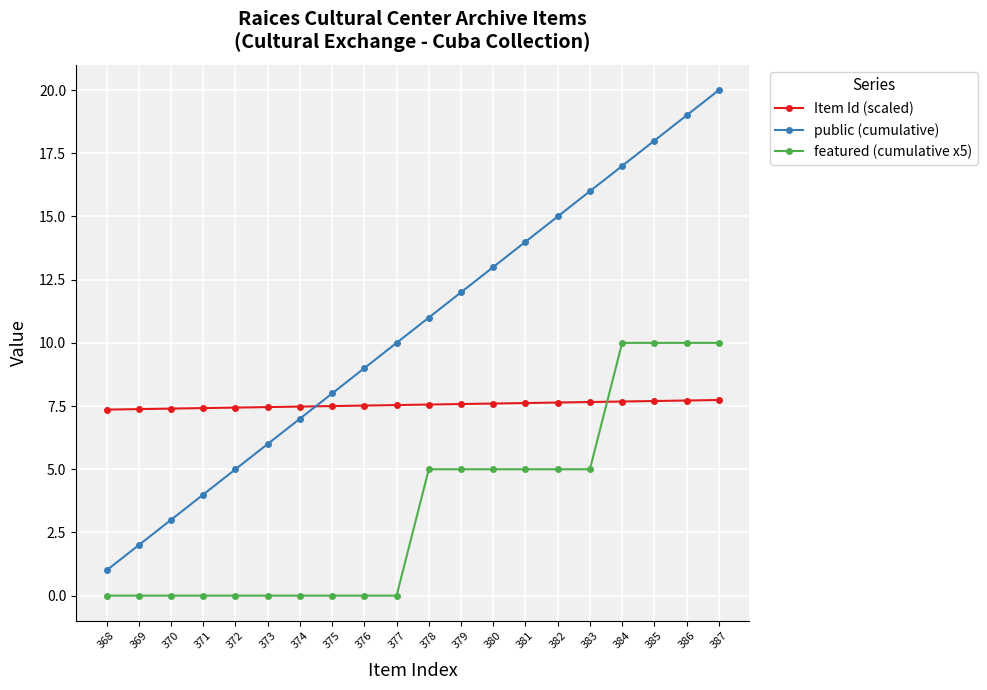

What is the difference between the second highest and minimum values in the featured (cumulative x5) series?

10.0